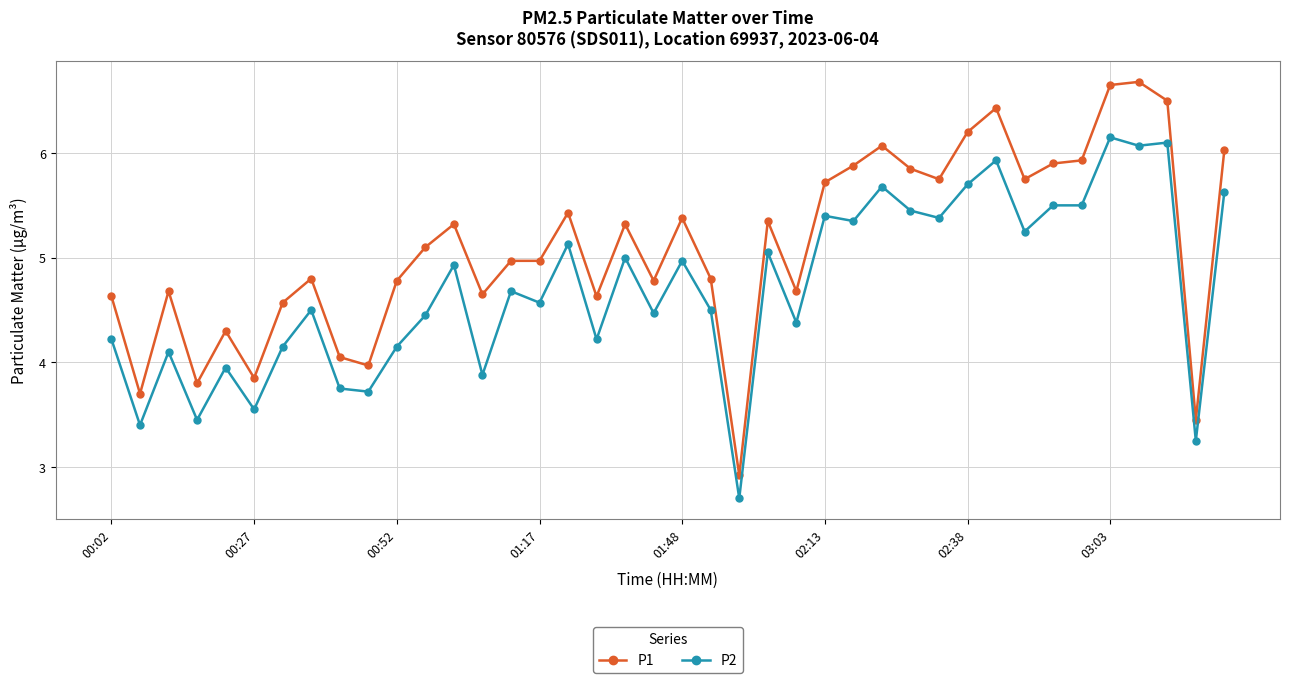

What is the value of the P1 point at the 40th from the left?

6.0